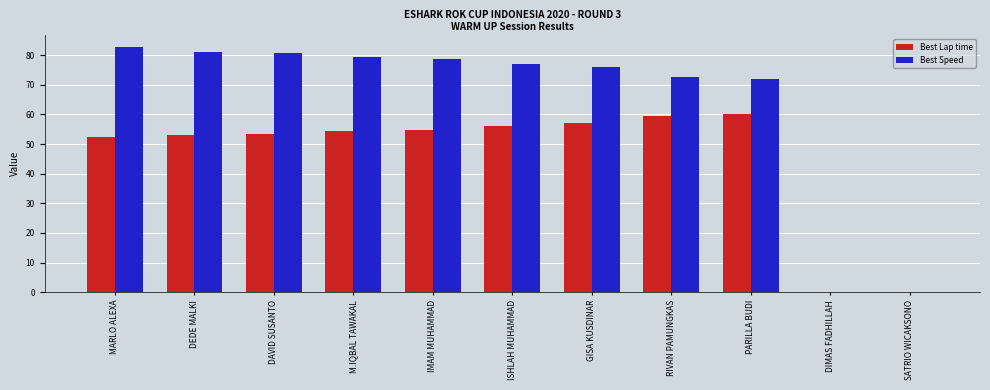

What is the sum of the Best Lap time values at DIMAS FADHILLAH and DAVID SUSANTO?

53.4